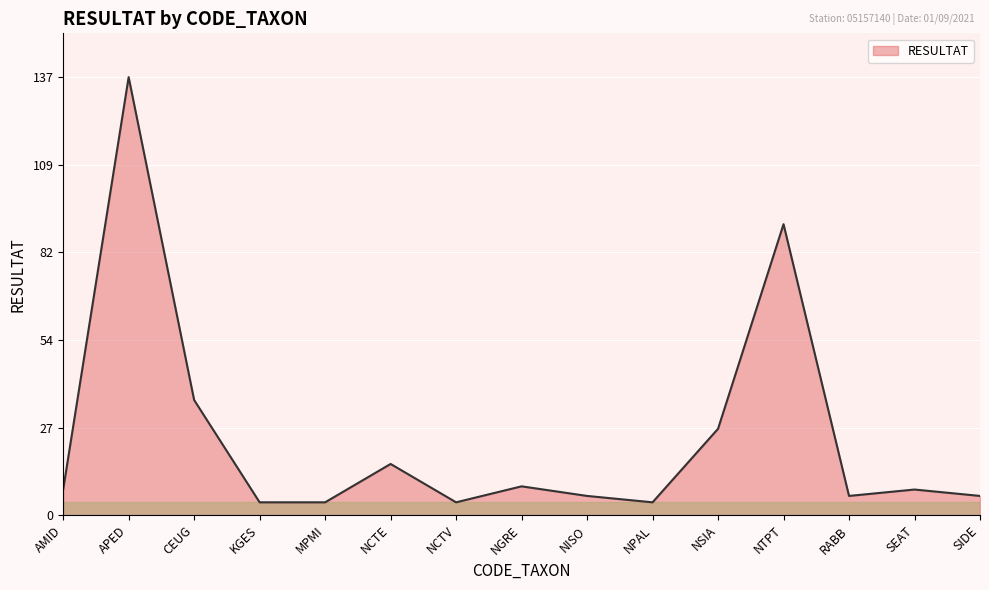

What is the ratio of the value at NCTE to the value at CEUG?

0.4